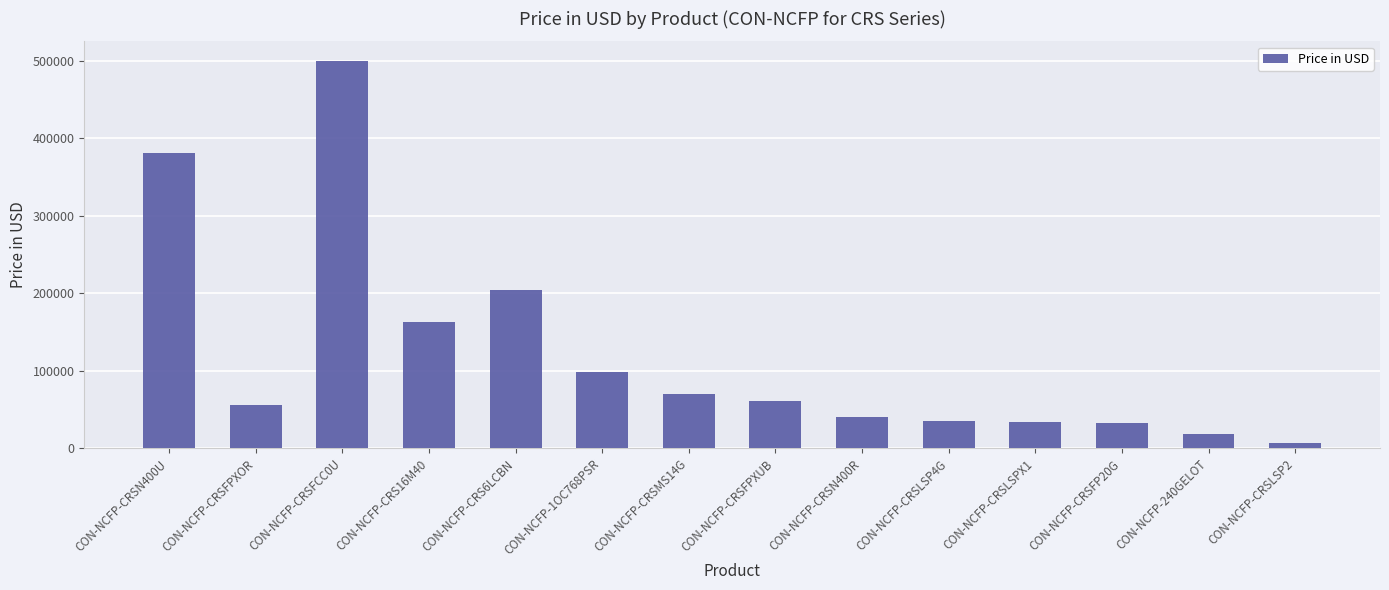

What is the label of the 12th bar from the right?

CON-NCFP-CRSFCC0U